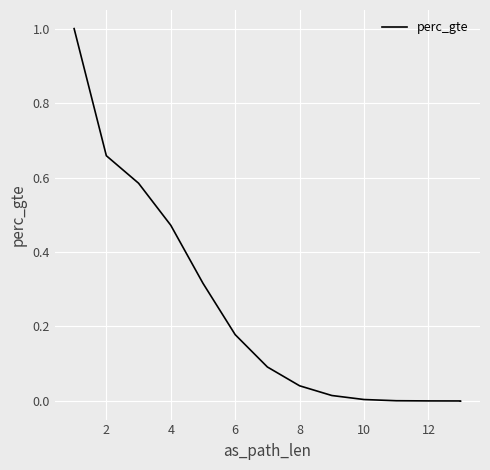

What is the sum of all values?

3.4